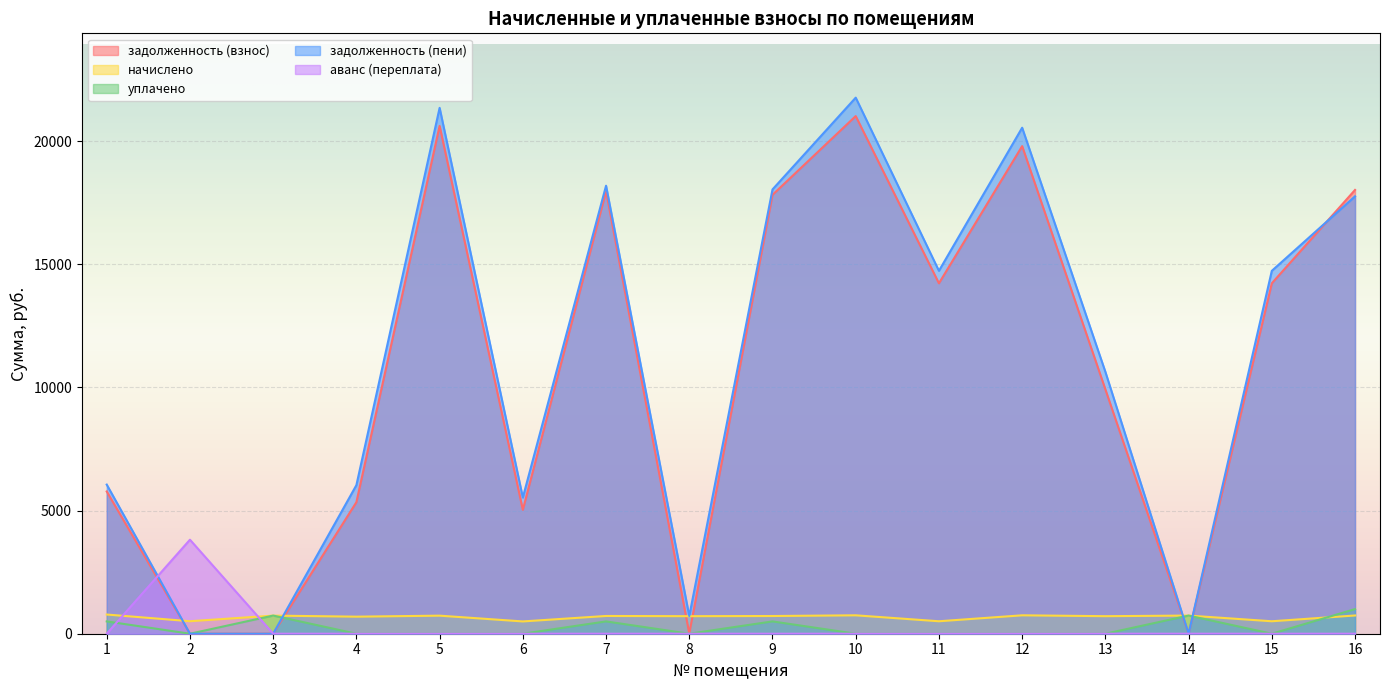

What is the total value across all series at 1?

13111.9